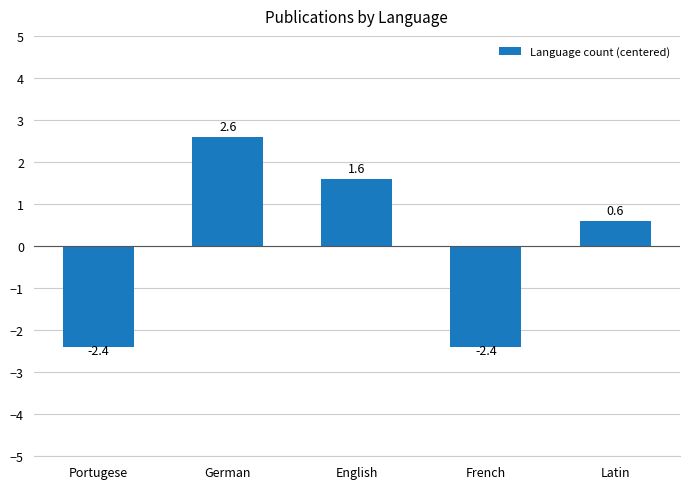

What is the value of the 2nd bar from the left?

2.6